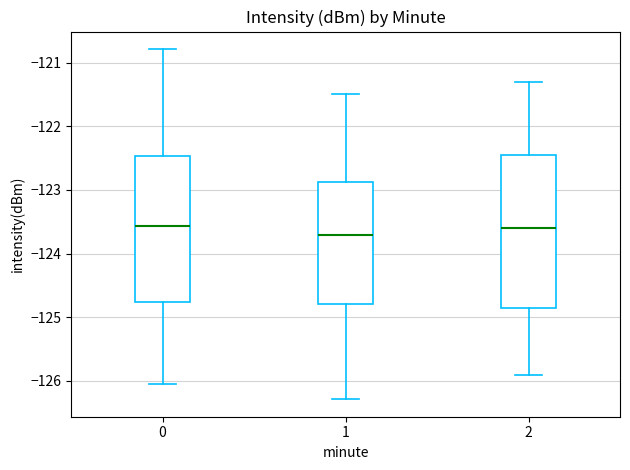

Where does the median line of the box at x = 2 sit on the y-axis? The values are not printed on the chart, so give them approximately, as read against the axis.

-123.6